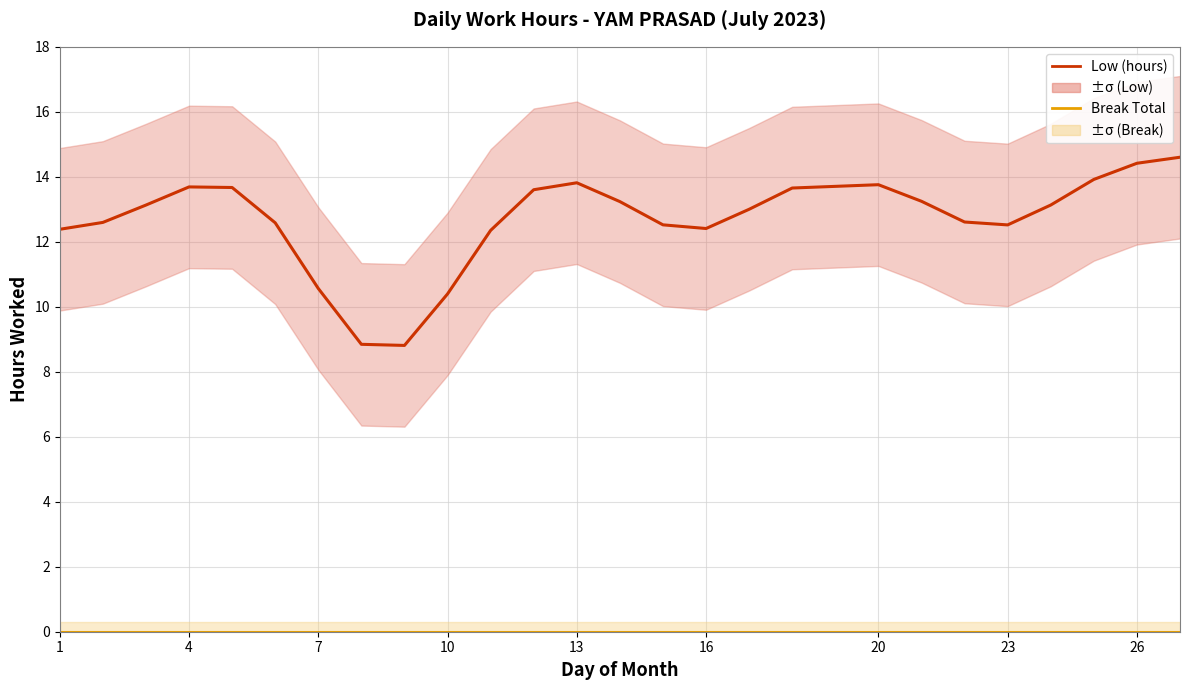

Which category has the lowest value across all series?

1